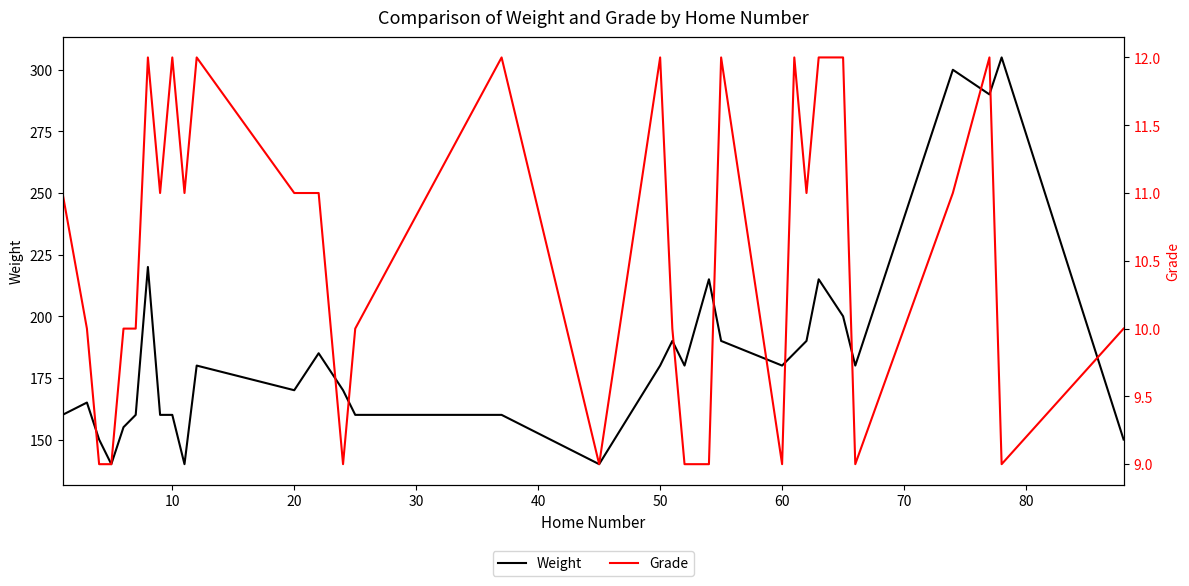

Is this an area chart (filled region under the line)?

No